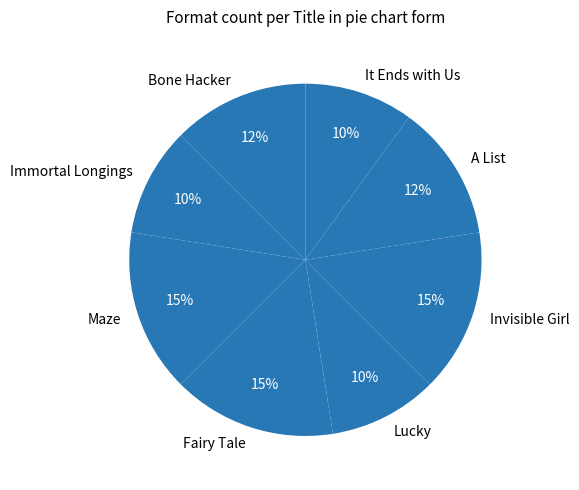

Does Bone Hacker represent more than half of the total?

No